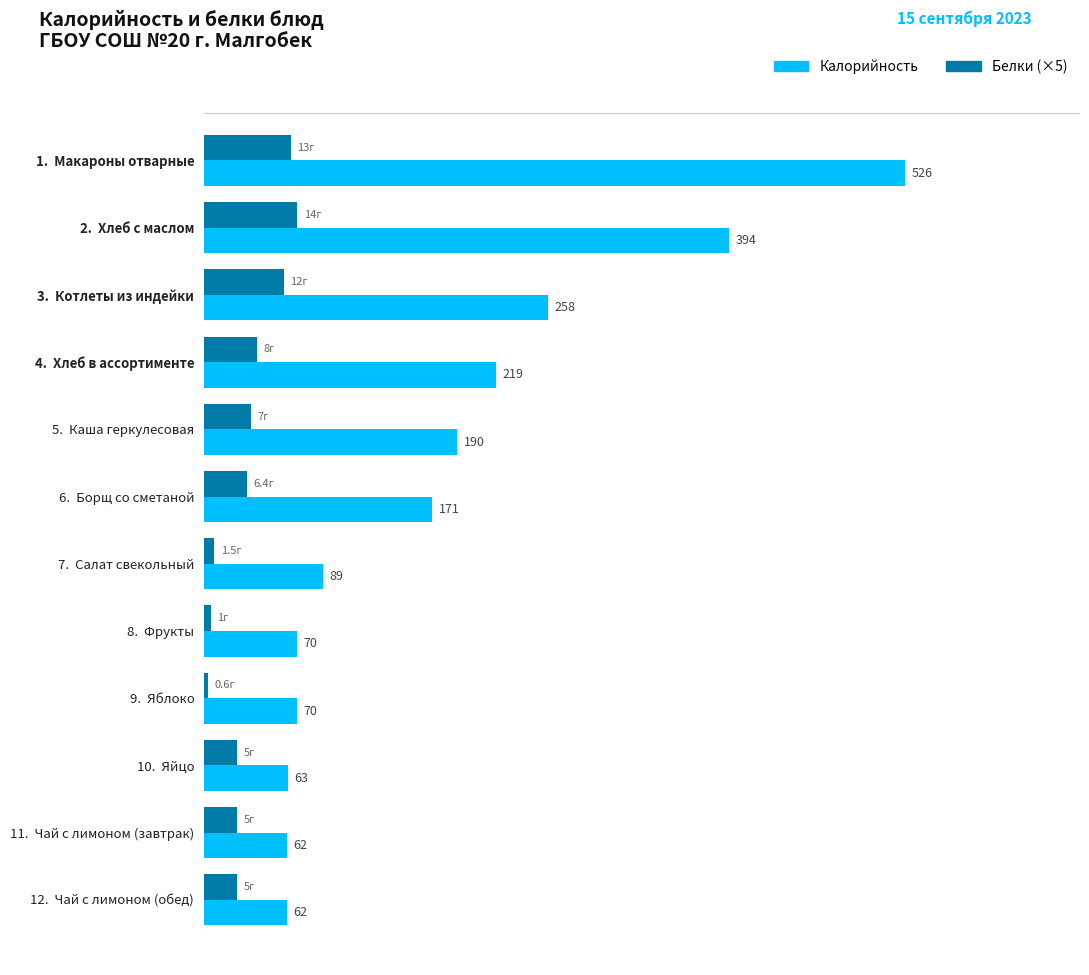

At which label does Белки (×5) reach its peak?

2.  Хлеб с маслом